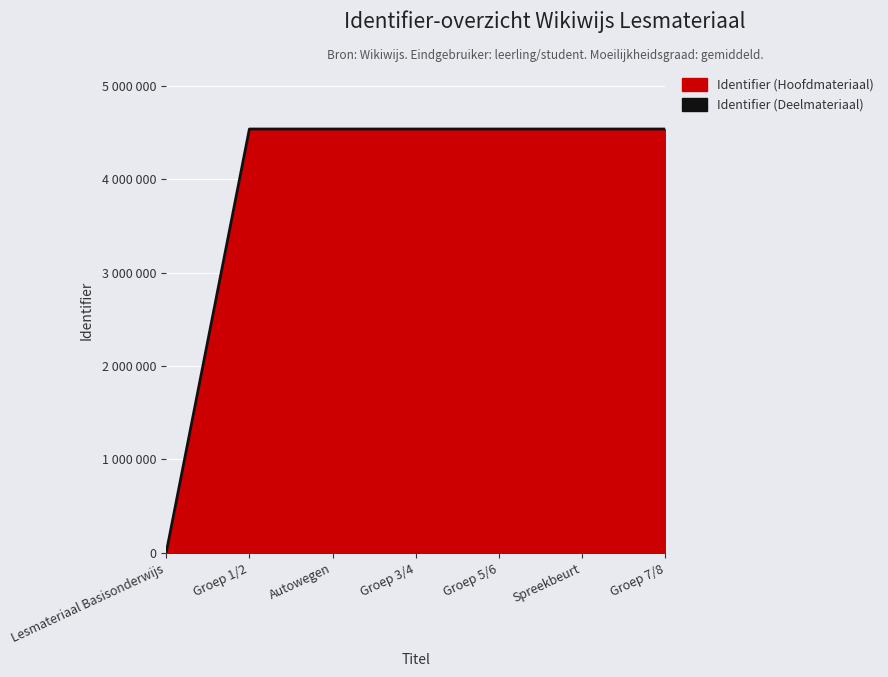

What is the label of the 7th point from the right?

Lesmateriaal Basisonderwijs